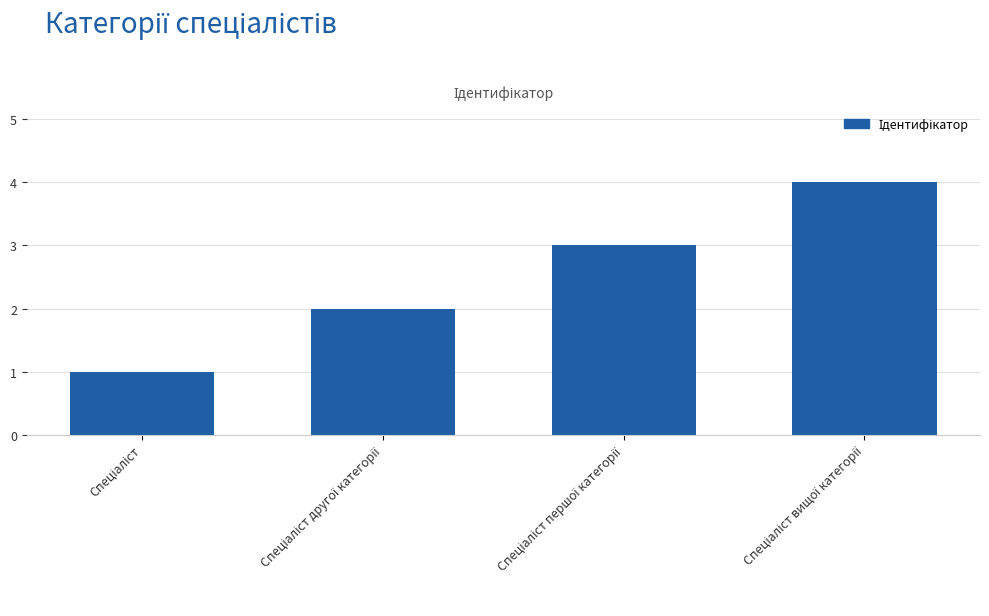

What is the maximum value shown in the chart?

4